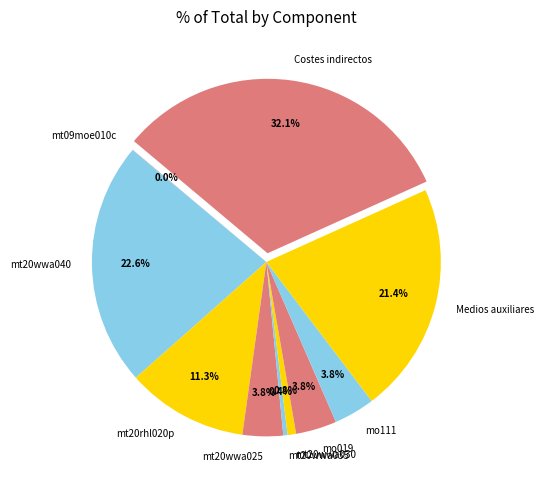

What percentage is the Costes indirectos slice, to the nearest percent?

32%